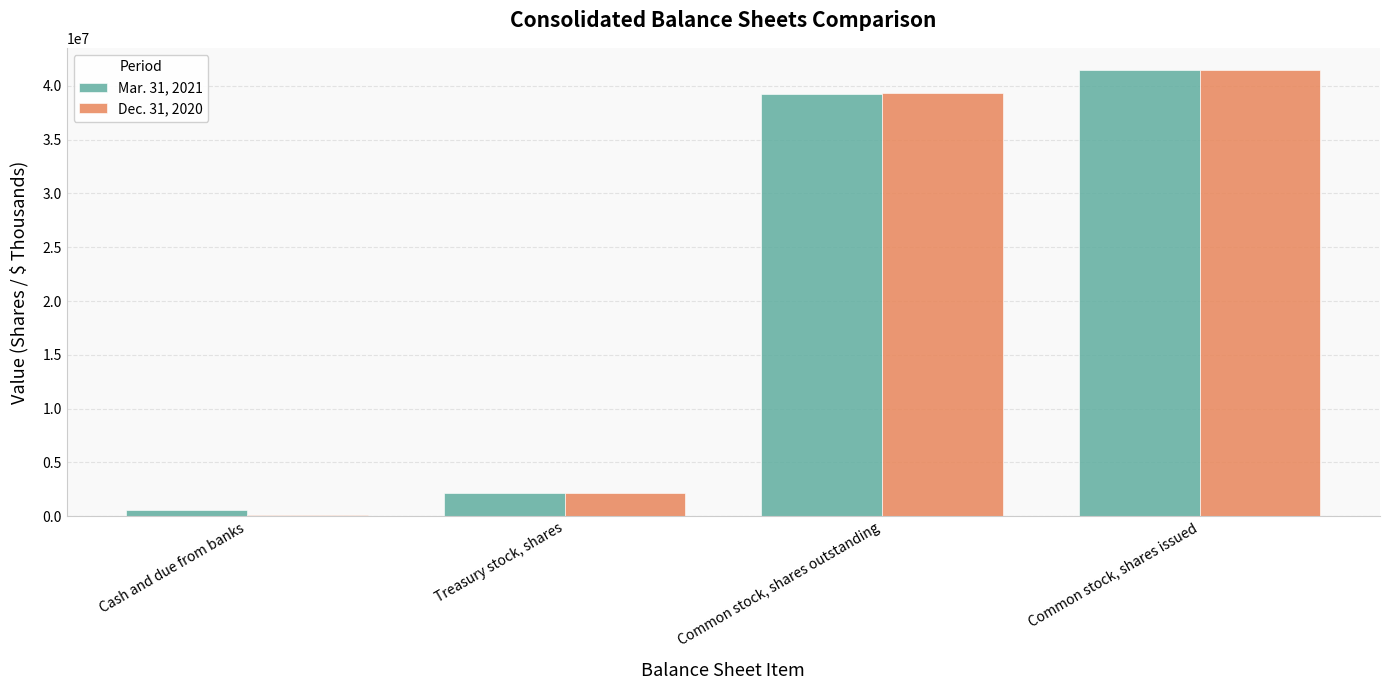

What is the difference between the maximum and minimum values in the Mar. 31, 2021 series?

40848310